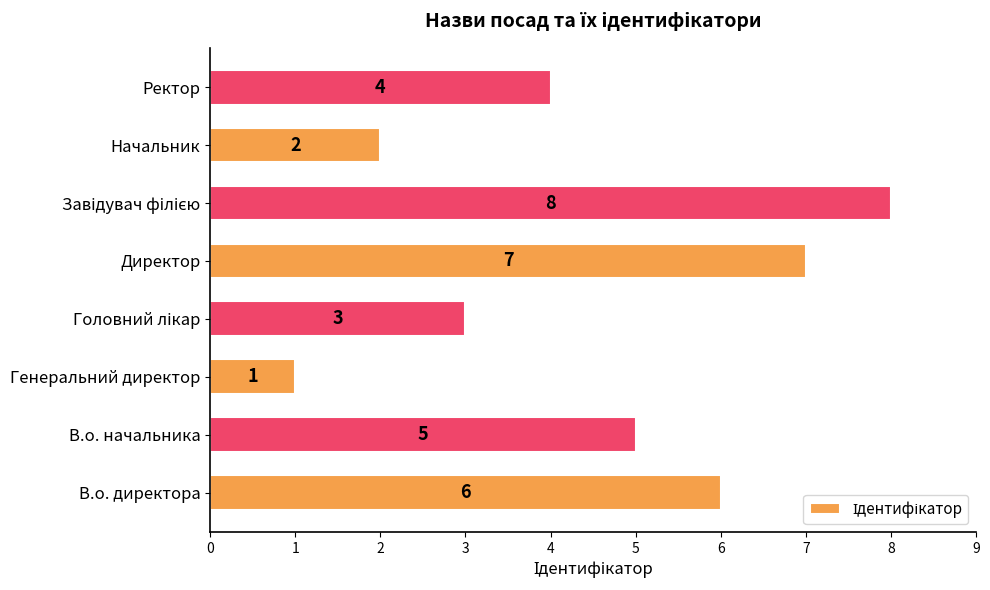

Reading bottom to top, extract all data points from this chart.

6	5	1	3	7	8	2	4